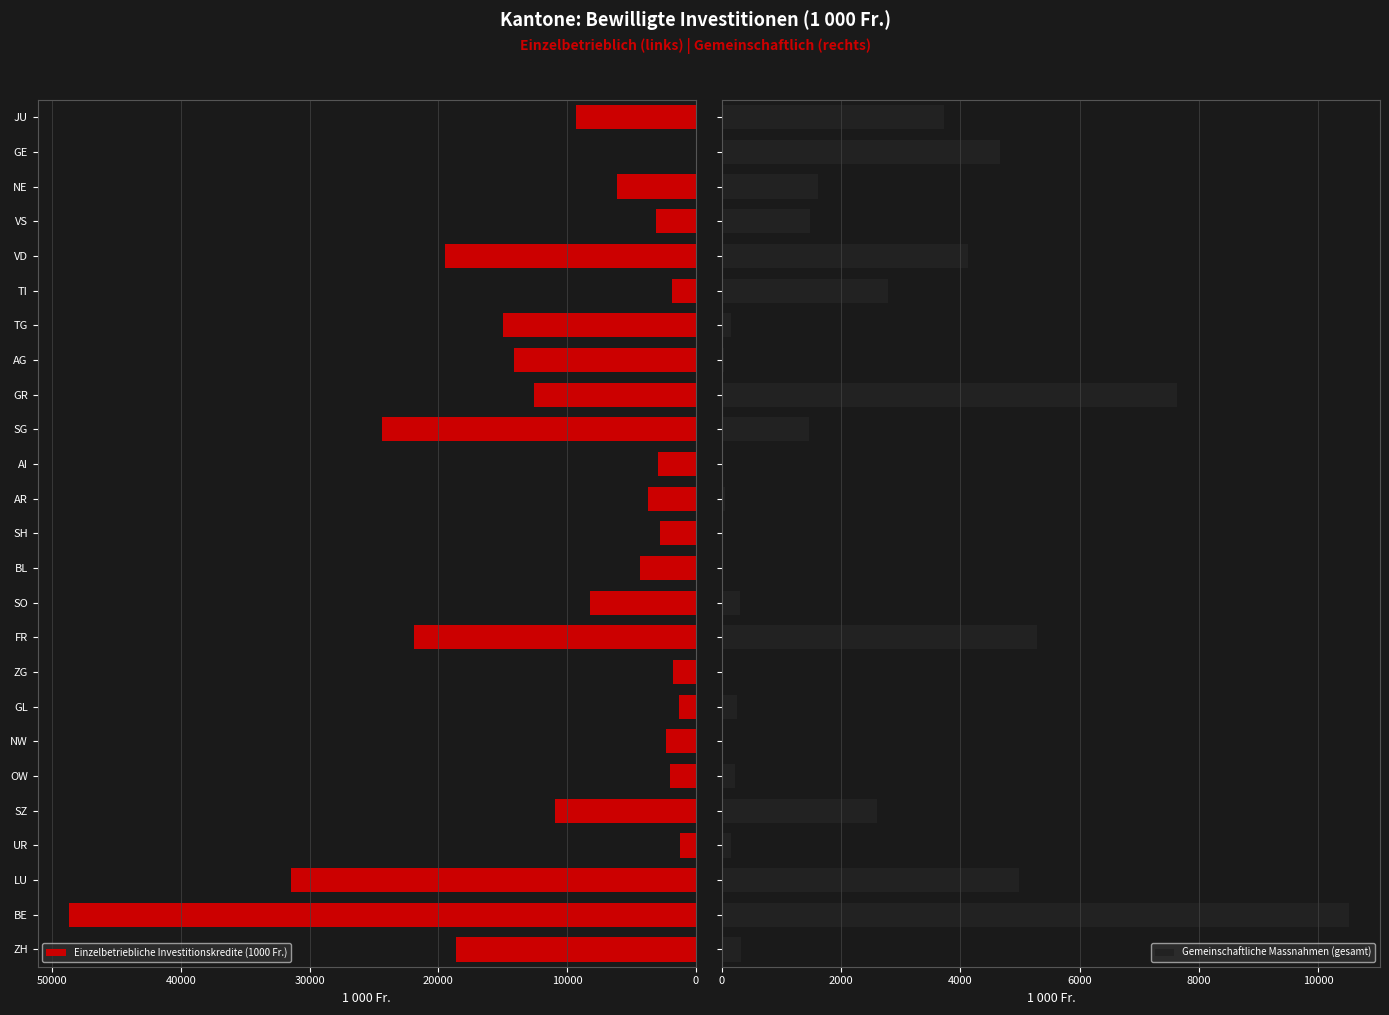

What is the difference between the maximum and minimum values in the Einzelbetriebliche Investitionskredite (1000 Fr.) series?

48698.9